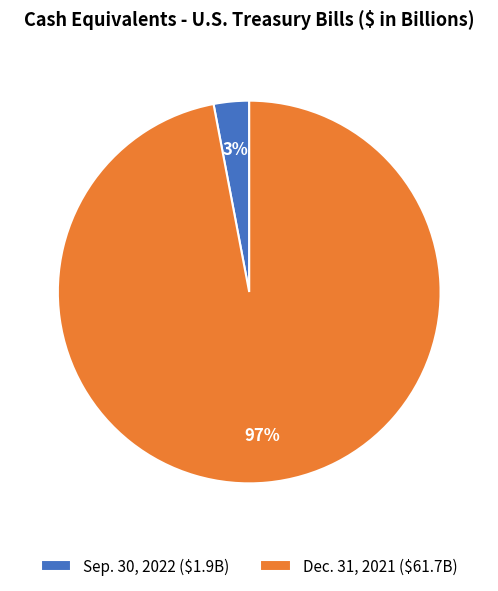

Which has a higher value, Sep. 30, 2022 or Dec. 31, 2021?

Dec. 31, 2021